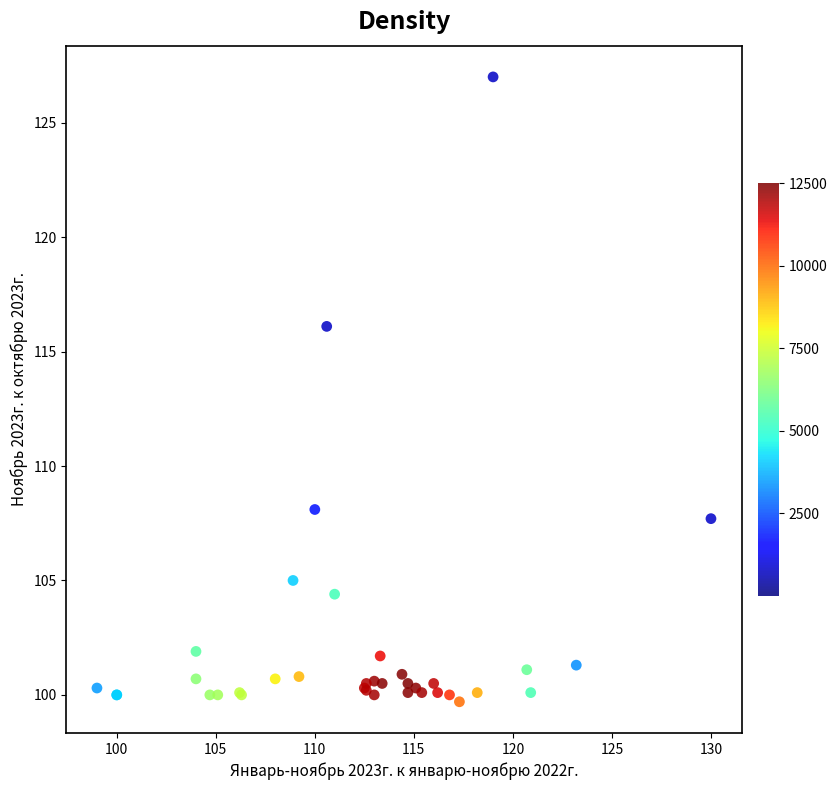

What Y value in the scatter plot is closest to 113?

116.1